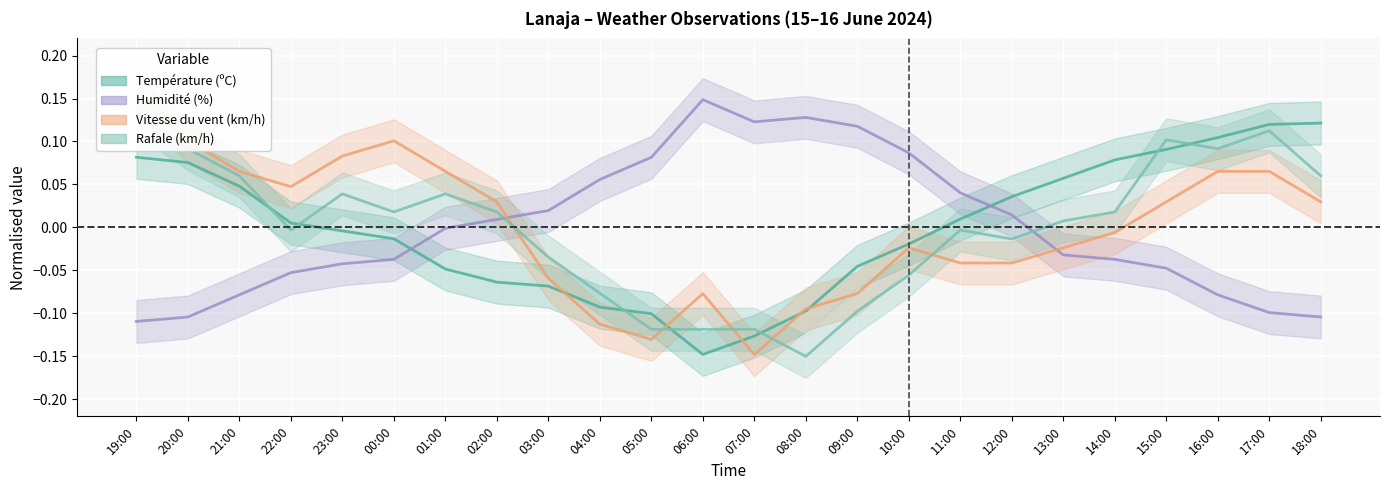

After their last crossing, which series has the higher values: Vitesse du vent (km/h) or Température (ºC)?

Température (ºC)